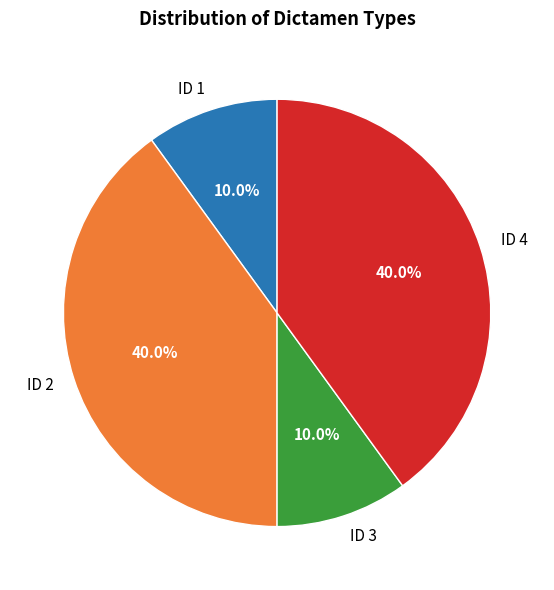

What is the ratio of the value at ID 1 to the value at ID 3?

1.0